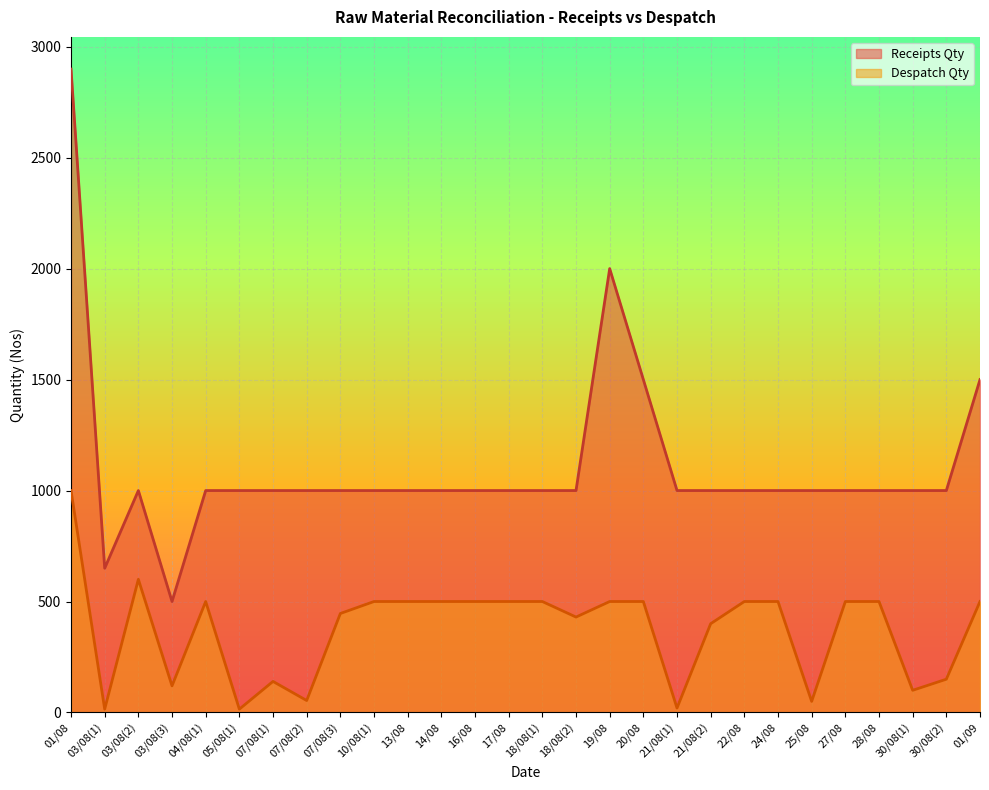

Reading left to right, what are all the values shown in this chart?

Receipts Qty: 2899	650	1000	500	1000	1000	1000	1000	1000	1000	1000	1000	1000	1000	1000	1000	2000	1500	1000	1000	1000	1000	1000	1000	1000	1000	1000	1500
Despatch Qty: 1000	15	600	120	500	15	140	54	446	500	500	500	500	500	500	430	500	500	20	400	500	500	50	500	500	100	150	500